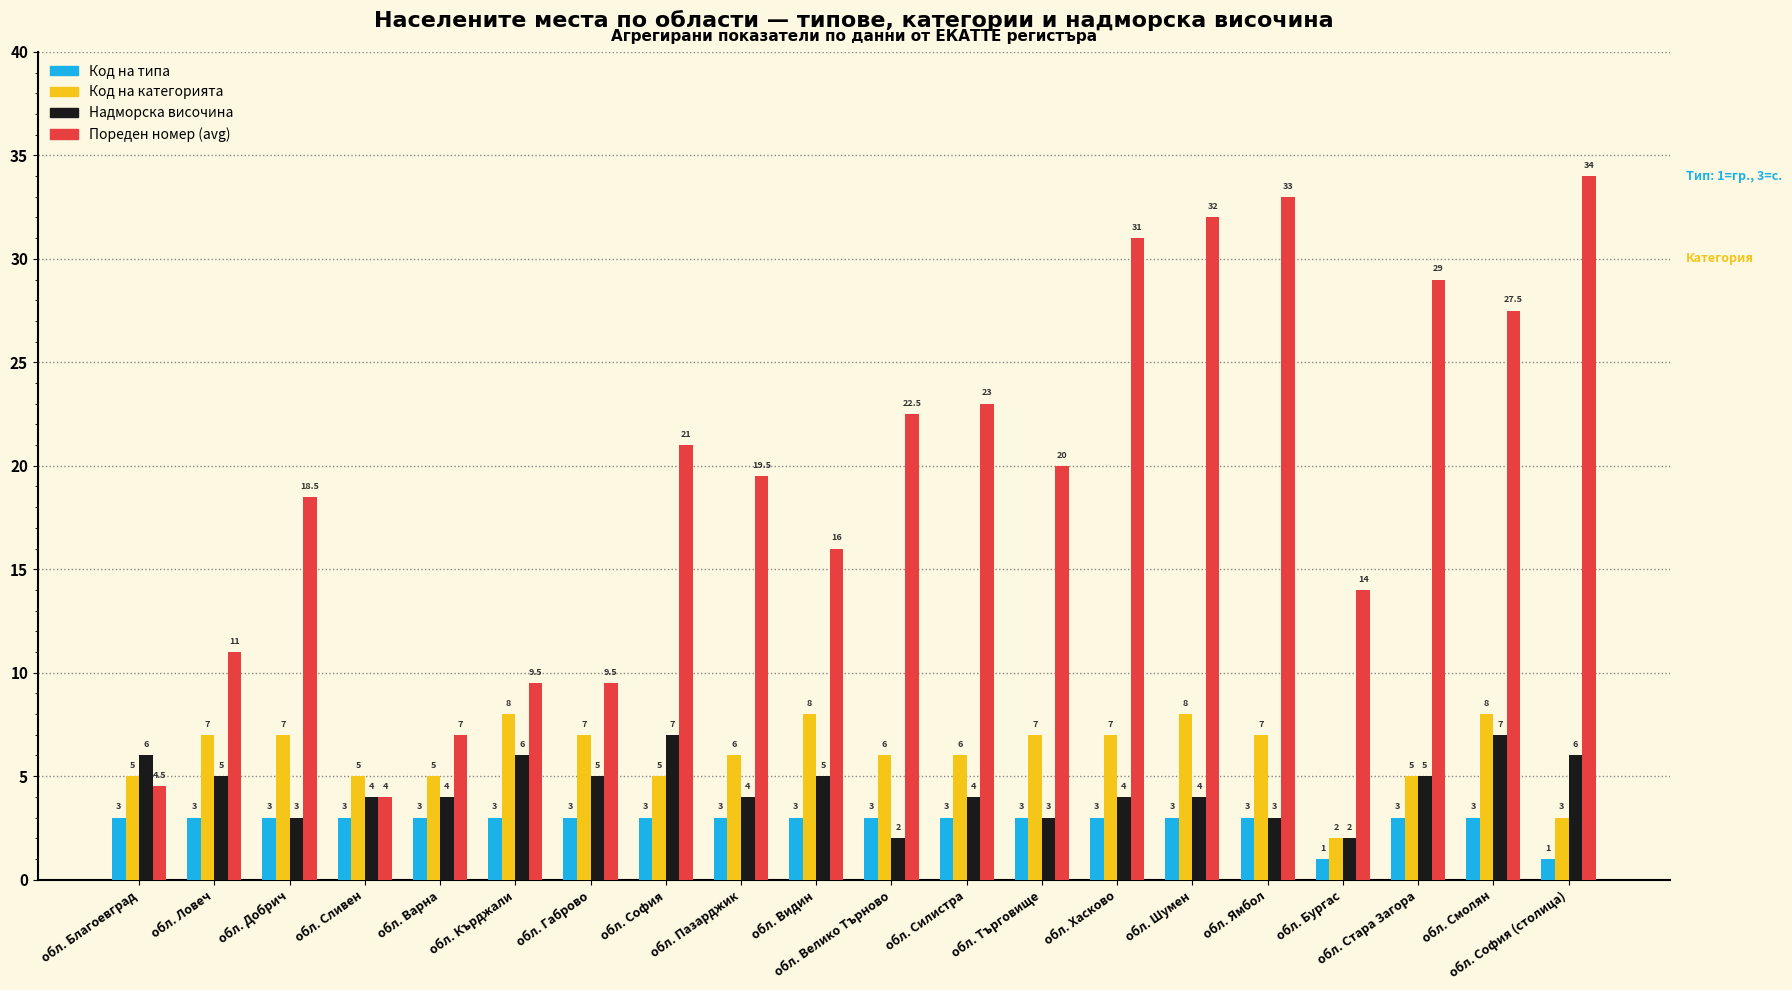

Rank the series by their maximum value, from highest to lowest.

Пореден номер (avg), Код на категорията, Надморска височина, Код на типа